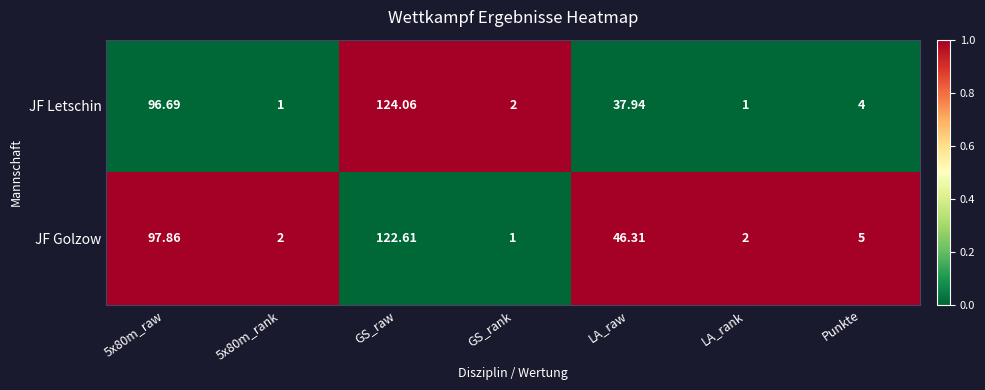

Which series has the largest range (max minus min)?

JF Letschin